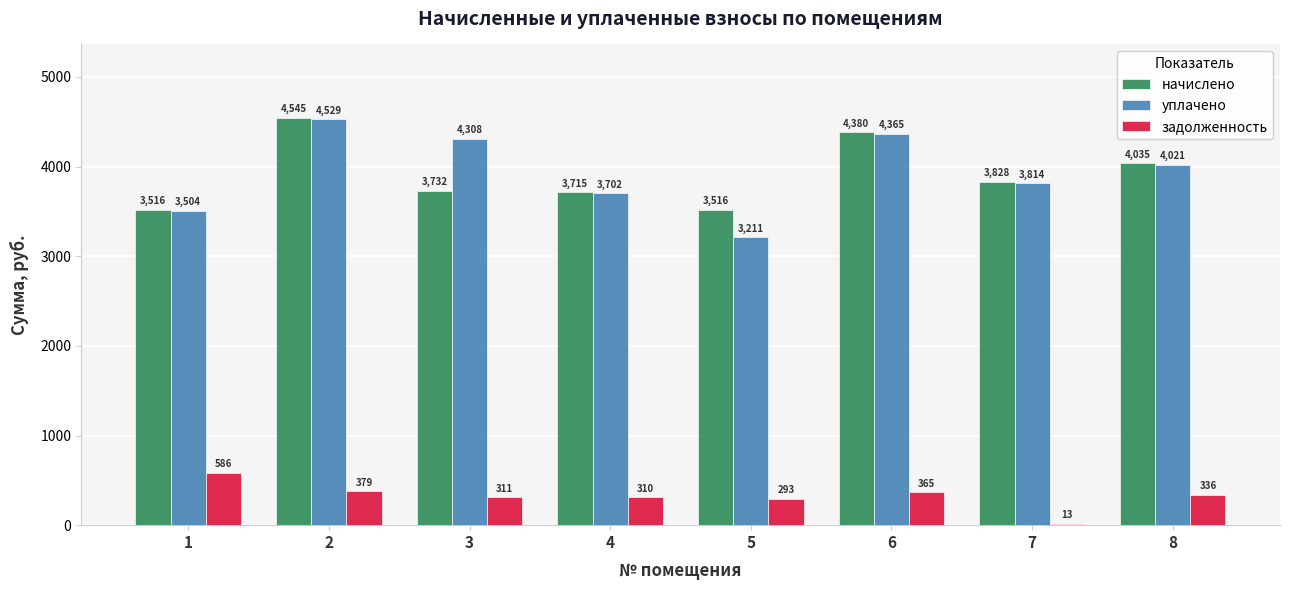

Where is начислено nearest to the value 4030?

8